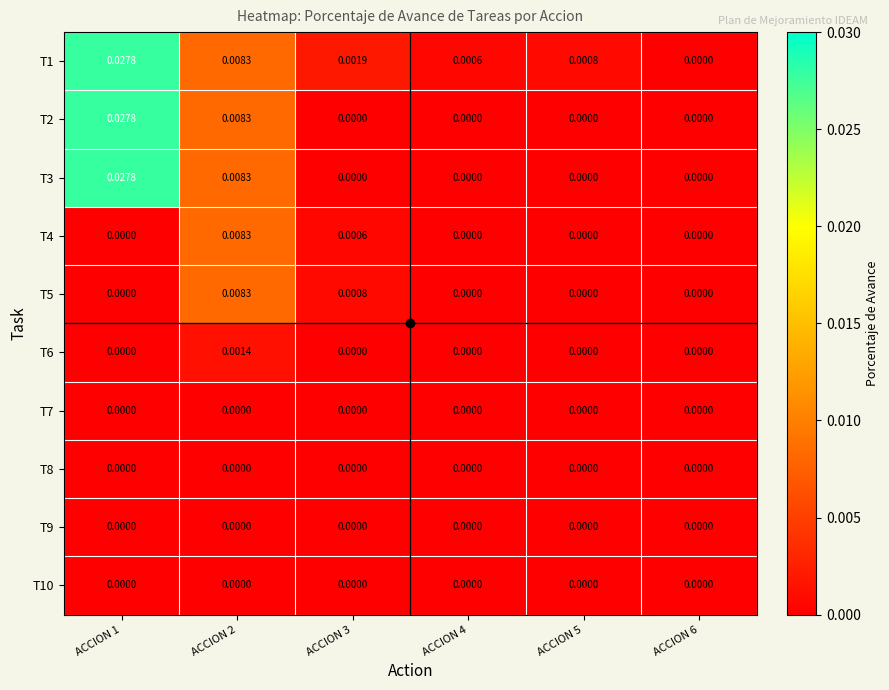

How many distinct data groups are displayed?

10